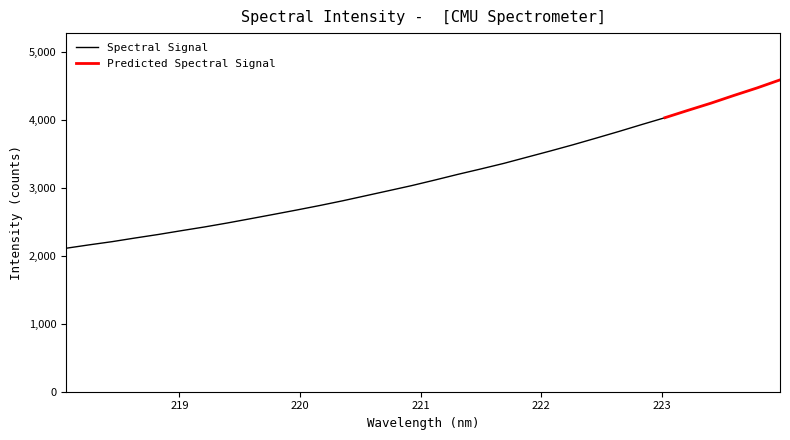

At which label is the value closest to 3350?

221.6902